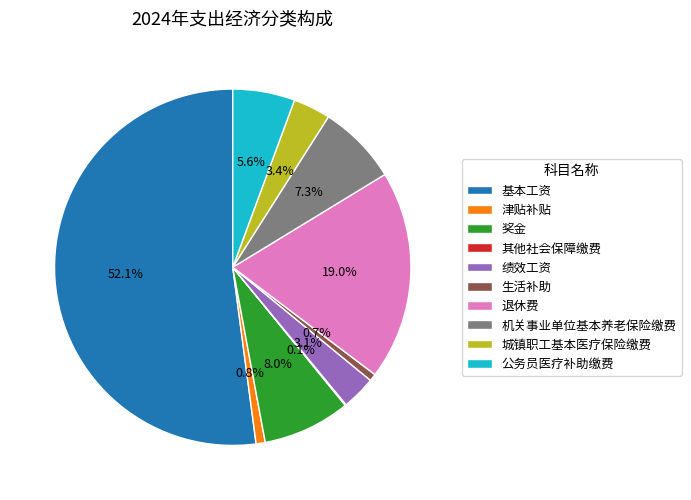

Between 奖金 and 城镇职工基本医疗保险缴费, which is larger?

奖金